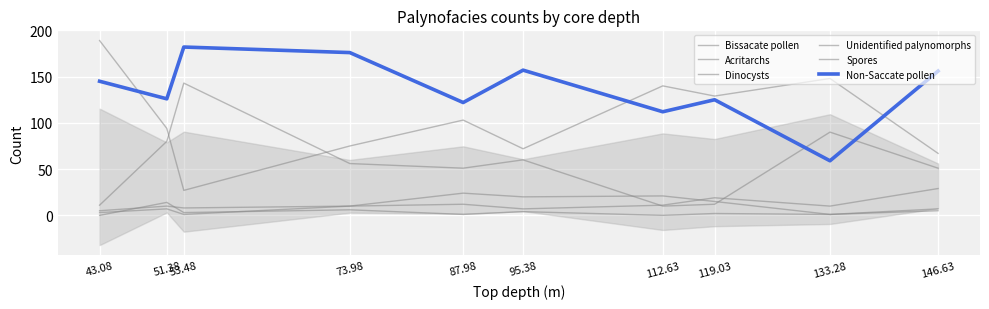

True or false: Dinocysts and Acritarchs cross at least once.

False